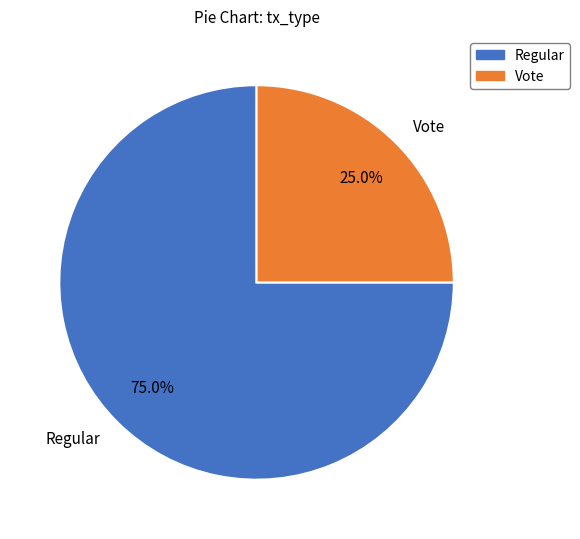

To the nearest percent, what is the difference between the largest and smallest slice percentages?

50%